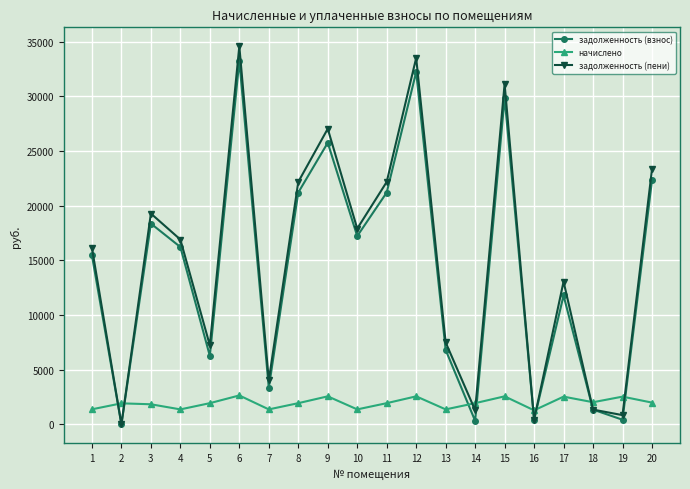

How many interior local valleys does the задолженность (взнос) series have?

7